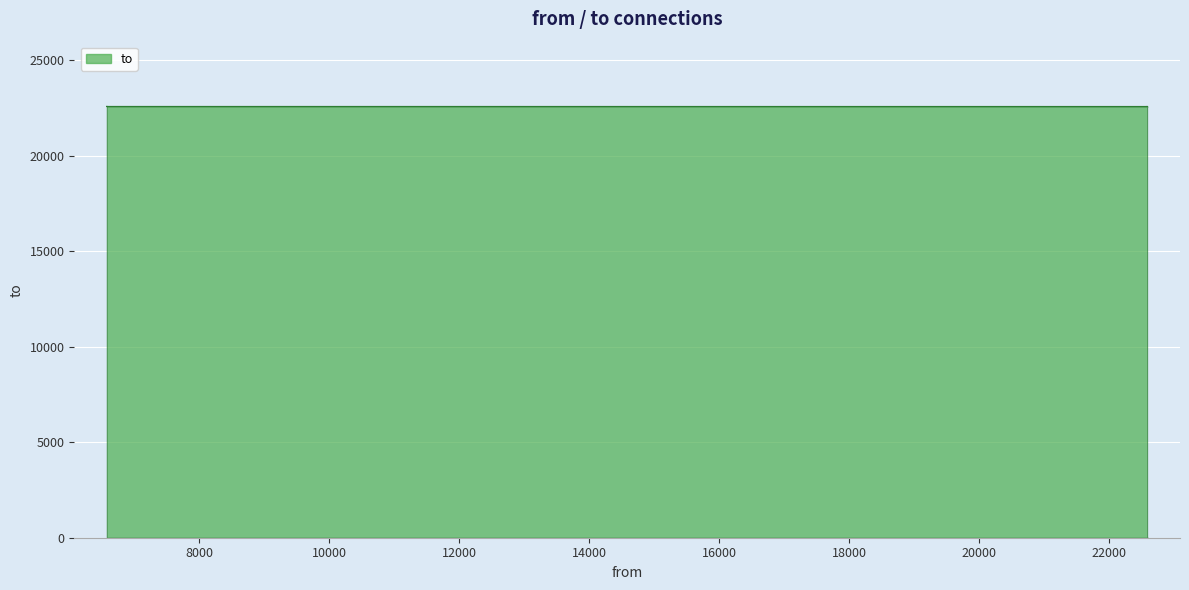

What is the change in value from 22586 to 6575?

+2